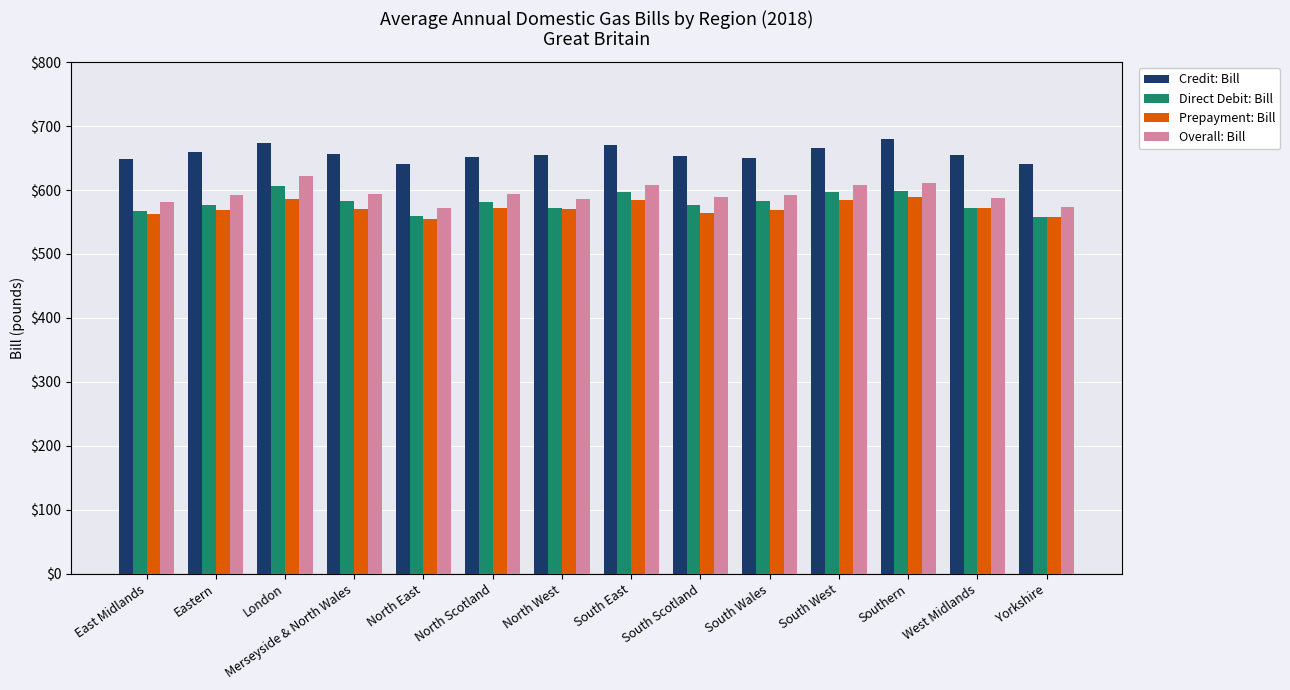

Read the Direct Debit: Bill value at Southern.

597.8